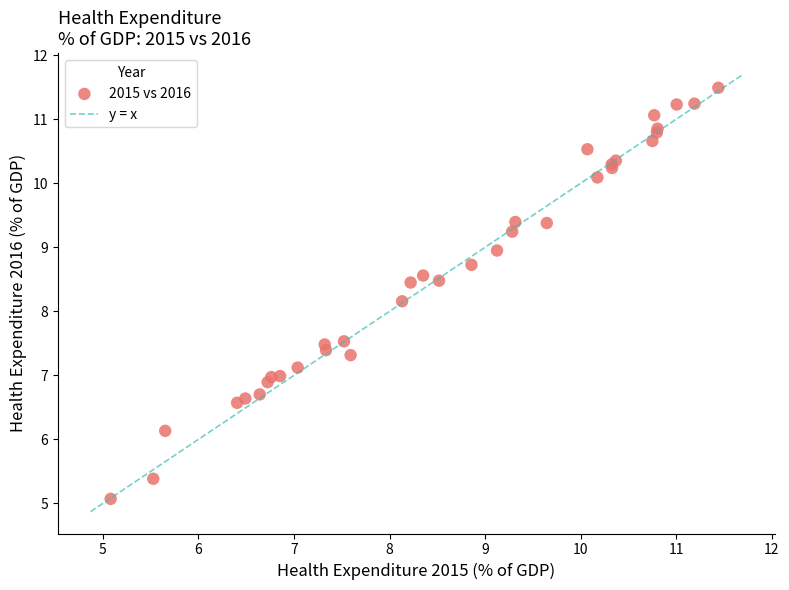

What Y value in the scatter plot is closest to 8?

8.2